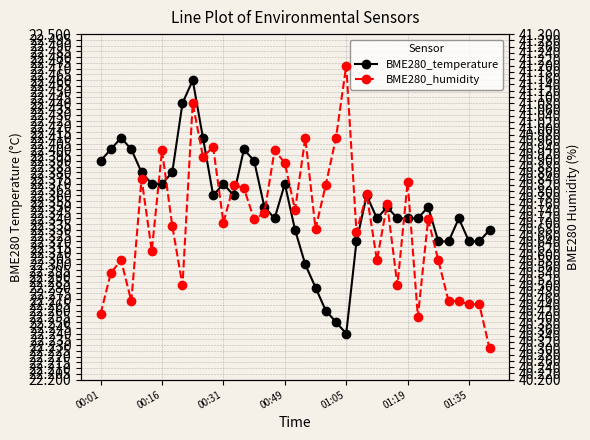

Is the value of BME280_humidity at 01:05 greater than the value of BME280_temperature at 00:49?

Yes